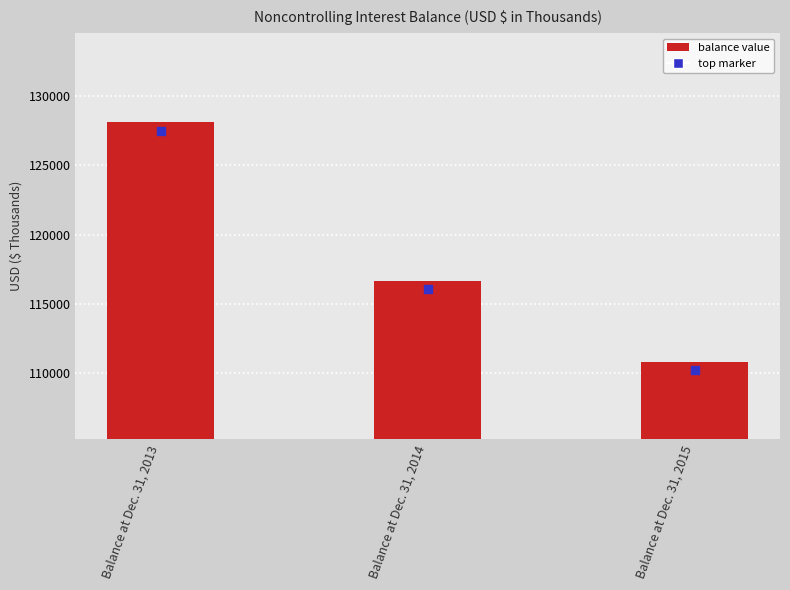

Approximately how many times larger is the value at Balance at Dec. 31, 2013 compared to Balance at Dec. 31, 2014?

1.1